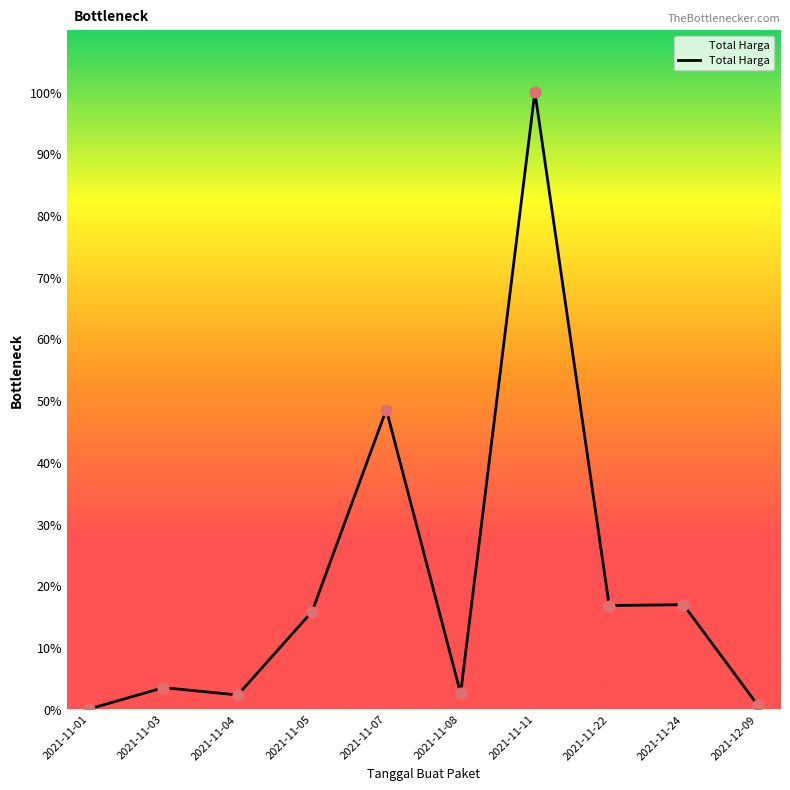

Which has a higher value, 2021-11-04 or 2021-11-24?

2021-11-24